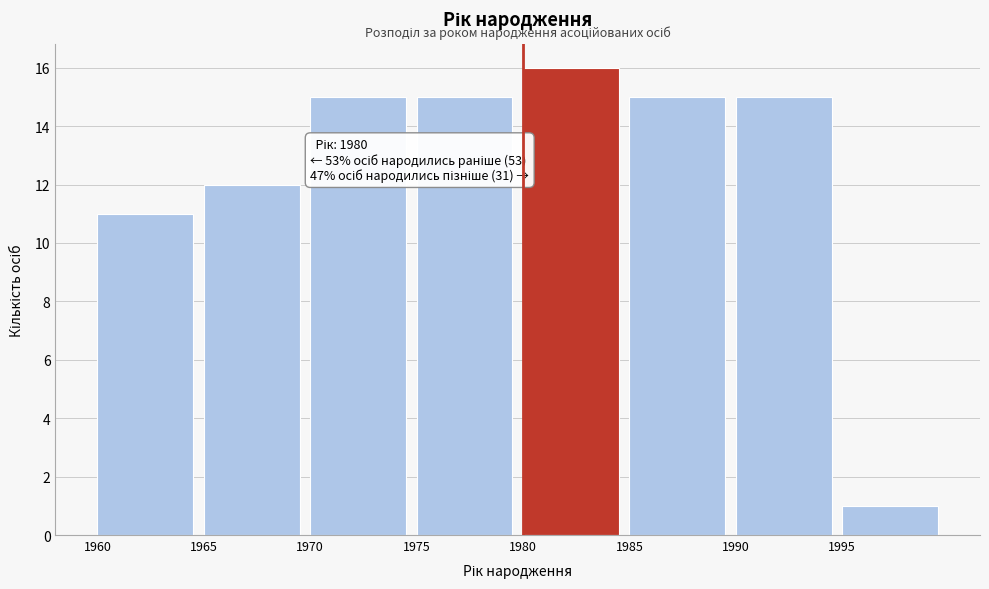

Over which range of the x-axis is the bar tallest?

1980 to 1985